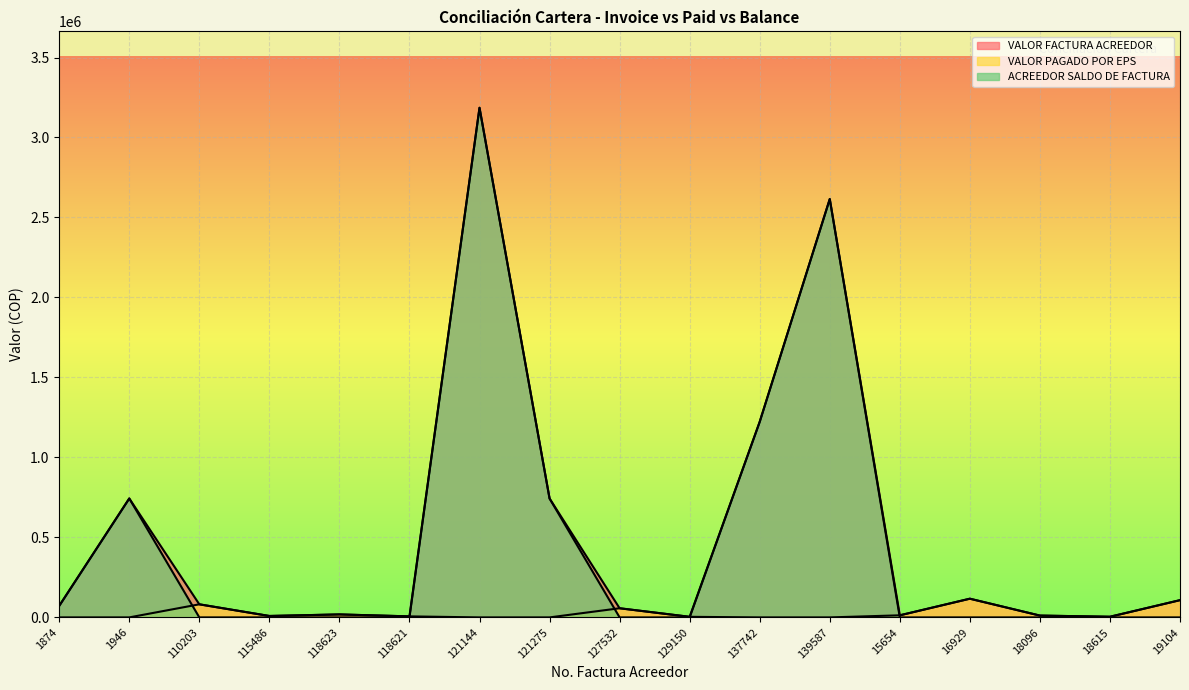

Which category has the lowest value across all series?

1874